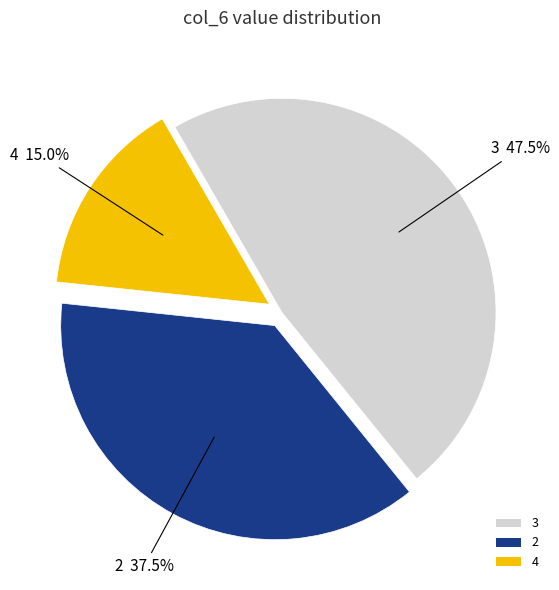

Approximately how many times larger is the value at 2 compared to 4?

2.5